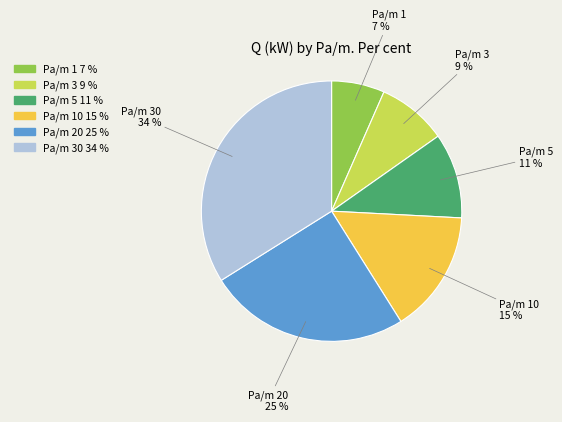

How many segments does this pie chart have?

6